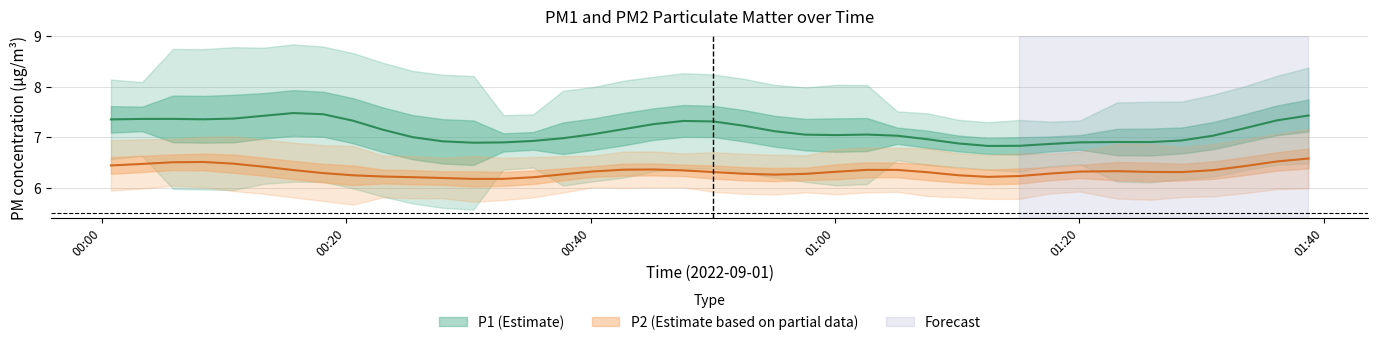

In P1, how many points are higher than both neighbors (excluding endpoints)?

14